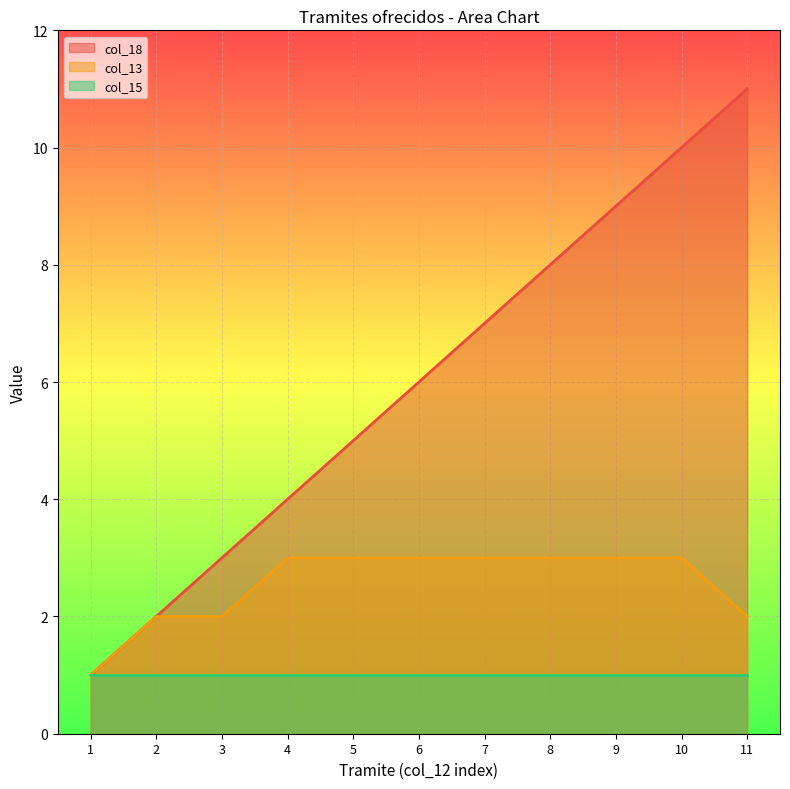

True or false: col_13 and col_18 cross at least once.

False